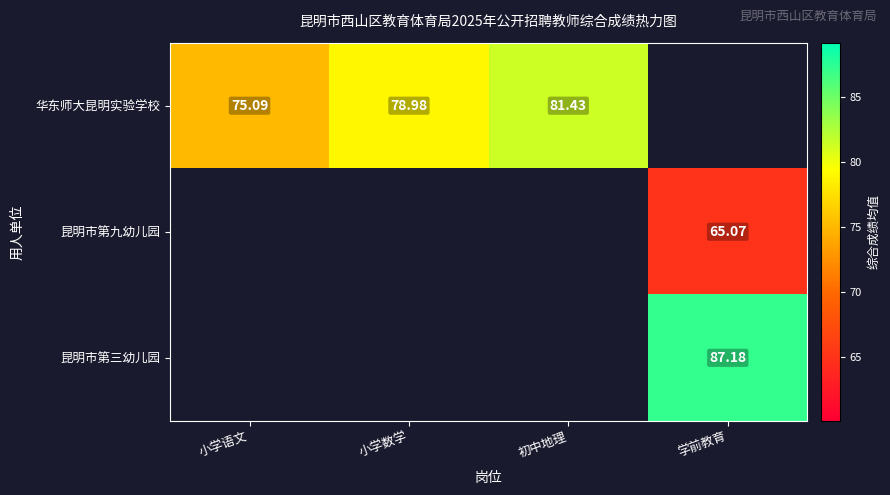

How many positive values does the 昆明市第九幼儿园 series have?

1